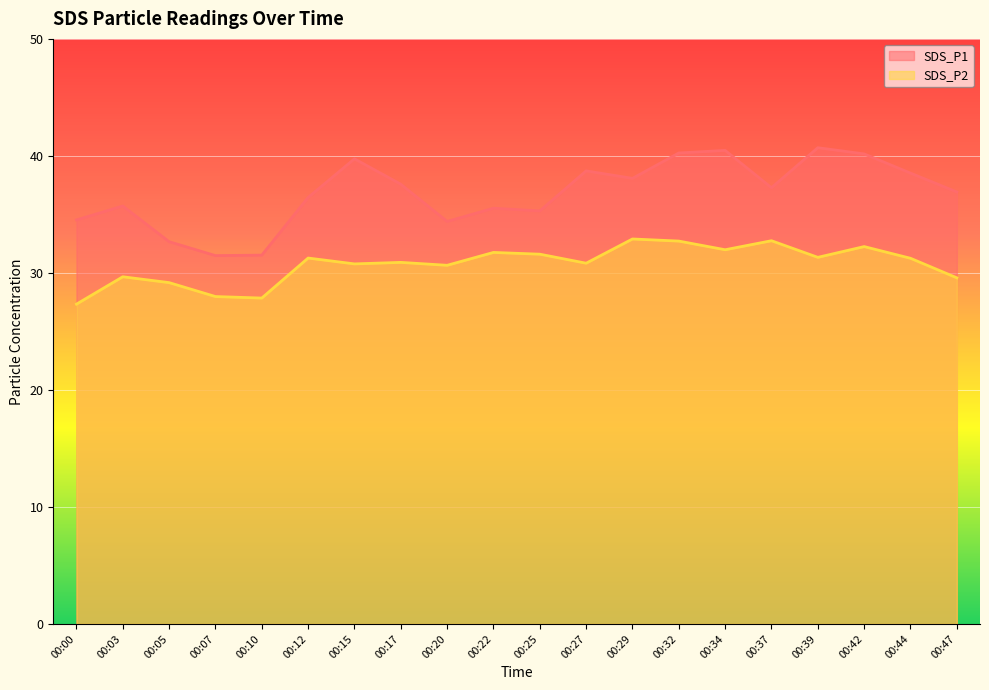

Which series has the largest total across all categories?

SDS_P1